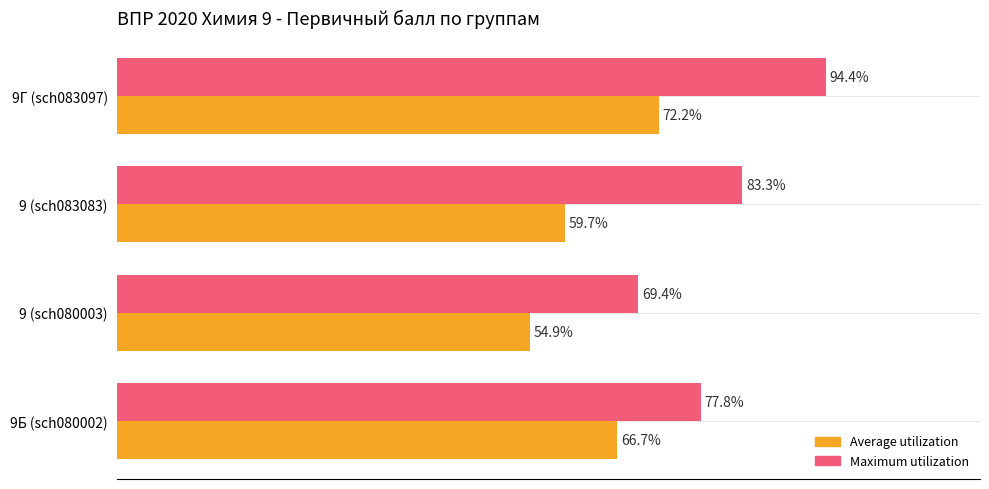

Is the value of Maximum utilization at 9 (sch080003) greater than the value of Average utilization at 9Г (sch083097)?

No